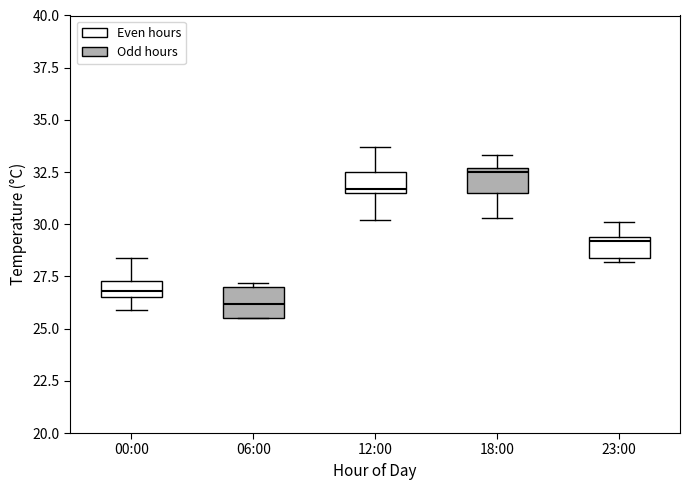

Reading left to right, read every box against the y-axis: the position of its median line, the range the box covers, and the ends of its whiskers. The values are not printed on the chart, so give them approximately, as read against the axis.

00:00: median 27.0, box 26.5 to 27.5, whiskers 26.0 to 28.5
06:00: median 26.0, box 25.5 to 27.0, whiskers 25.5 to 27.0 (just above the box's upper edge)
12:00: median 31.5 (just above the box's lower edge), box 31.5 to 32.5, whiskers 30.0 to 33.5
18:00: median 32.5 (just below the box's upper edge), box 31.5 to 32.5, whiskers 30.5 to 33.5
23:00: median 29.0, box 28.5 to 29.5, whiskers 28.0 to 30.0